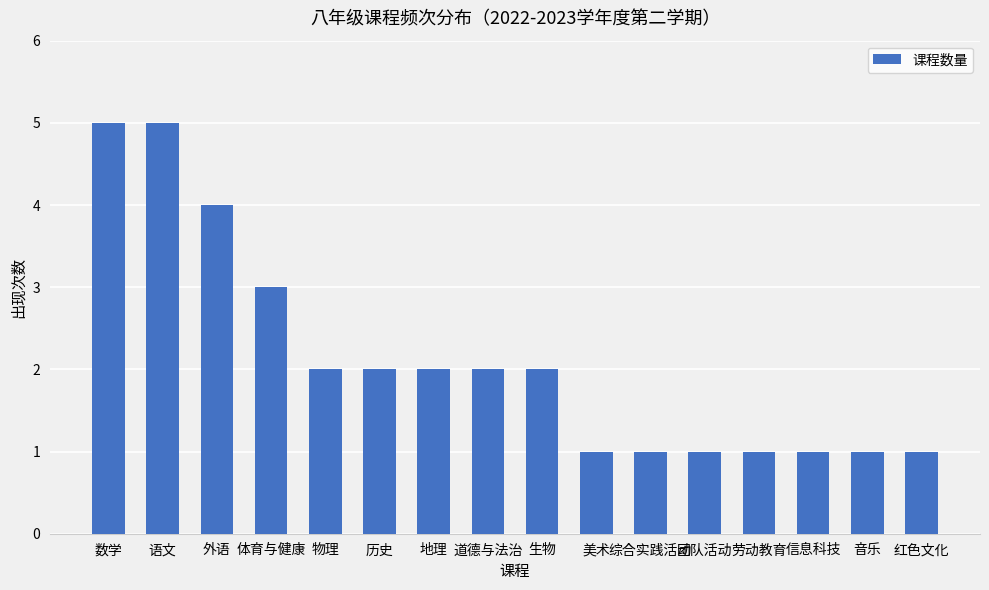

True or false: the data shows 3 at 地理.

False